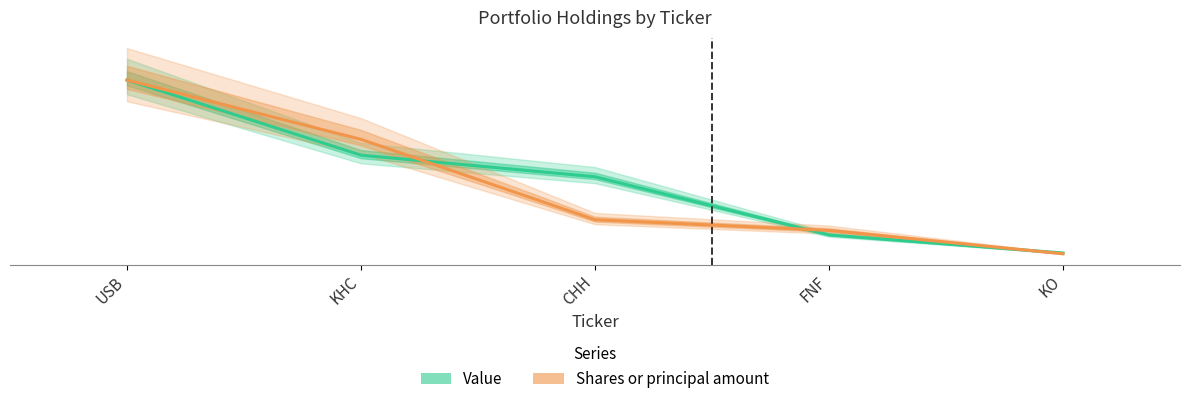

What is the lowest value of the Value series?

1178000.0